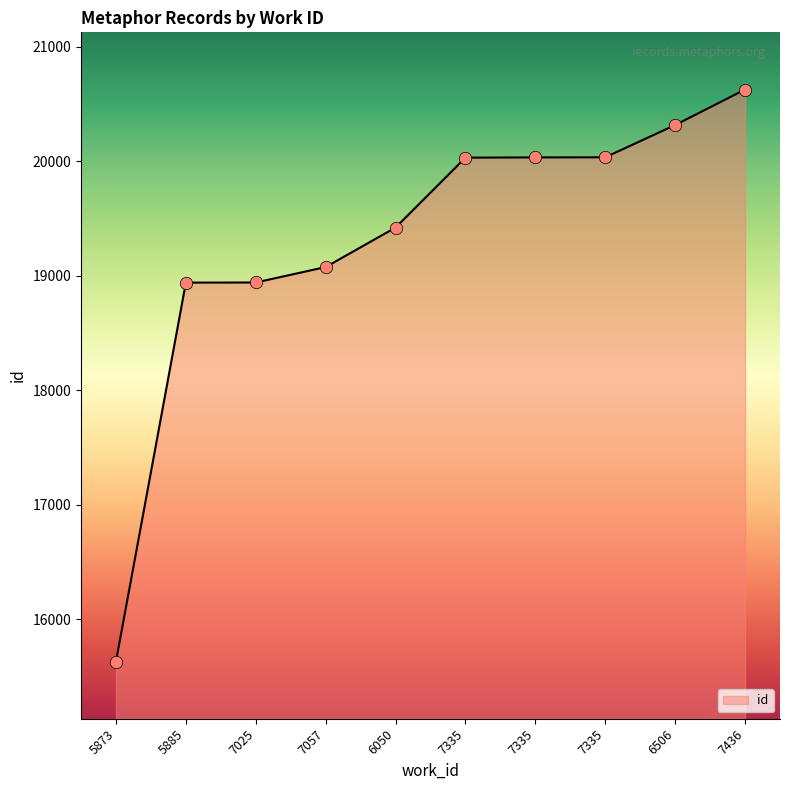

Does the chart have visible grid lines?

No